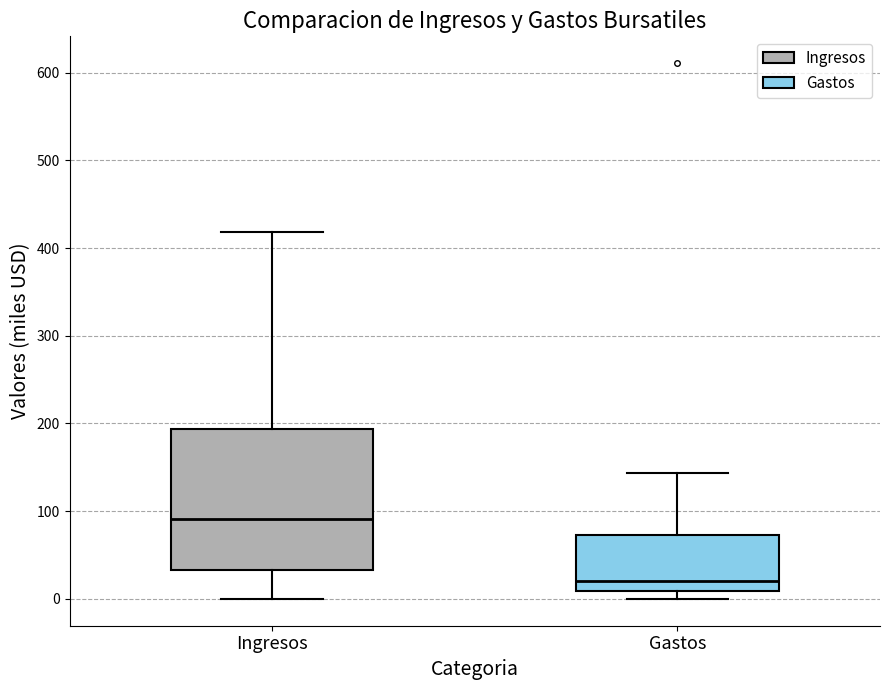

Which box has the lowest median line?

Gastos